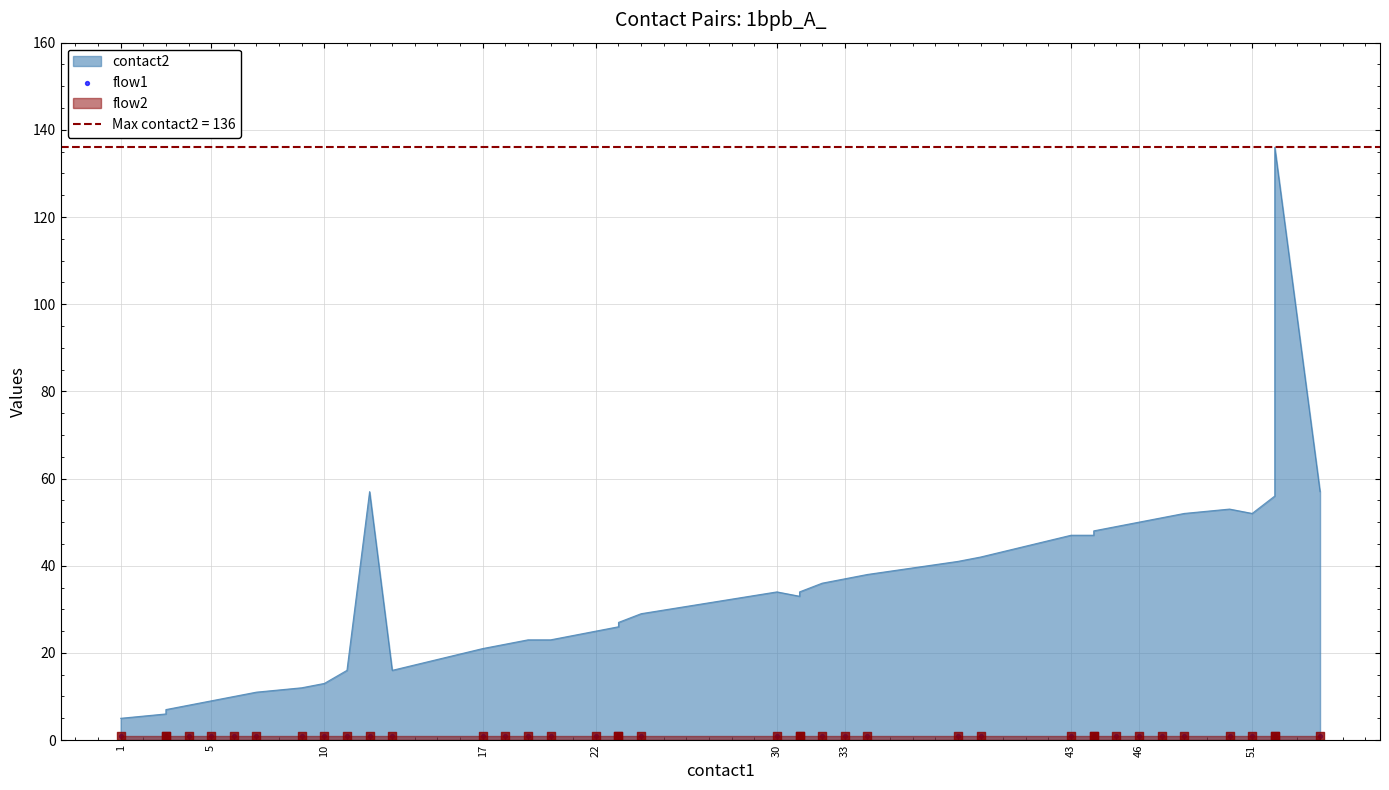

What is the total value across all series at 8?

15